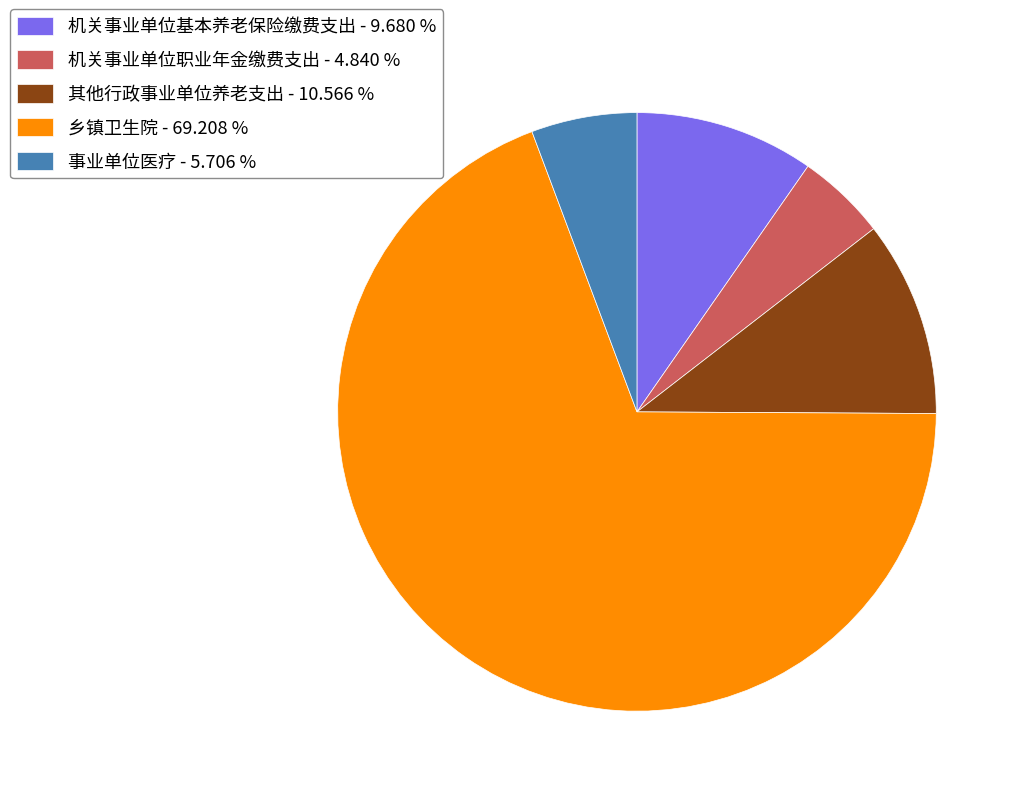

Approximately how many times larger is the value at 其他行政事业单位养老支出 - 10.566 % compared to 机关事业单位基本养老保险缴费支出 - 9.680 %?

1.1